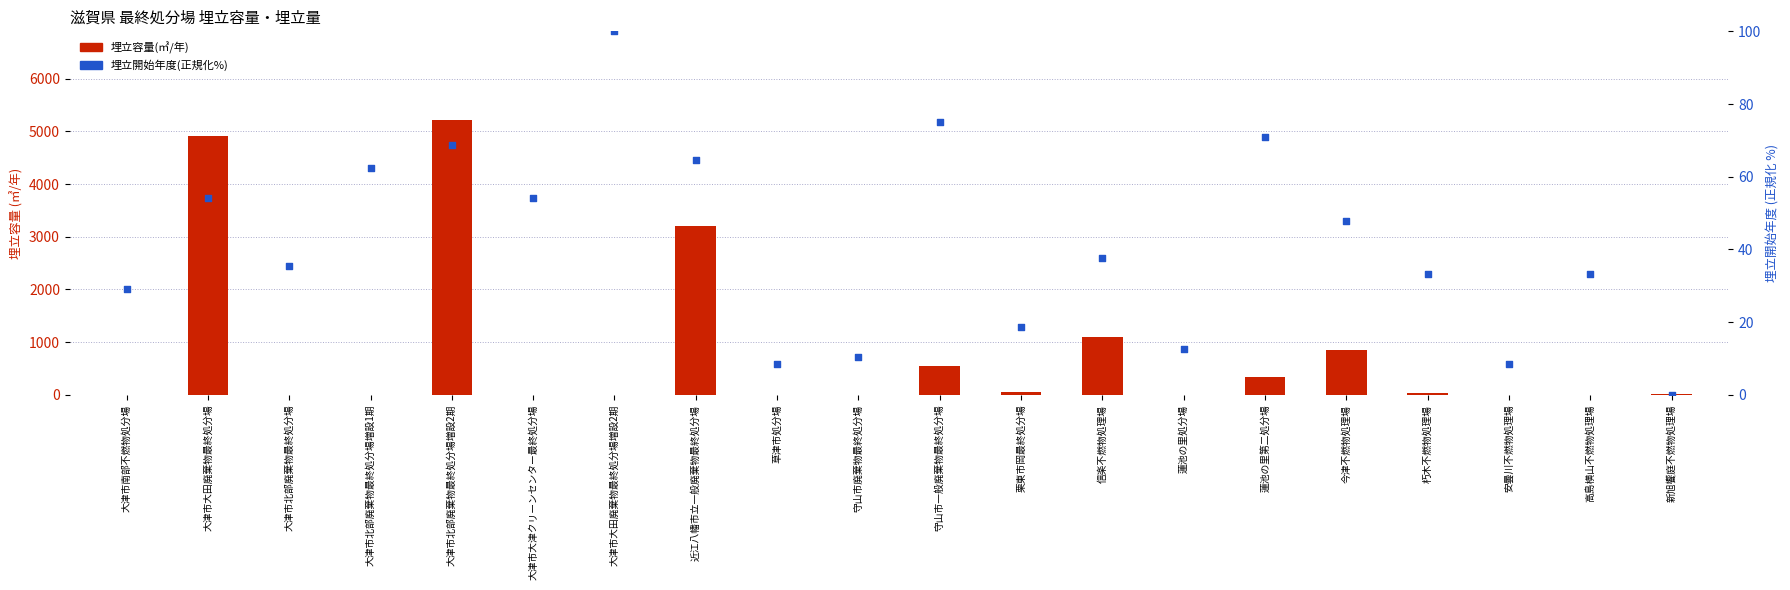

At which category is the sum across all series the highest?

大津市北部廃棄物最終処分場増設2期